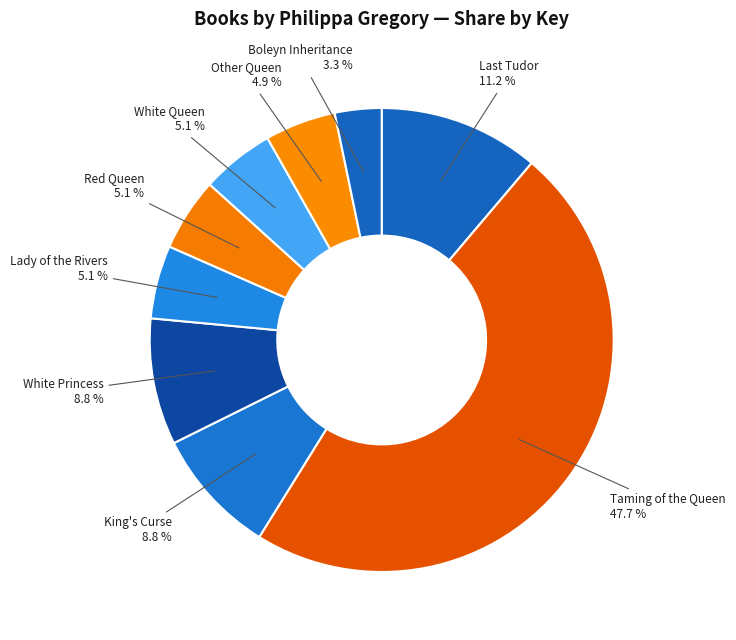

Is it true that Boleyn Inheritance is 3% of the pie?

True